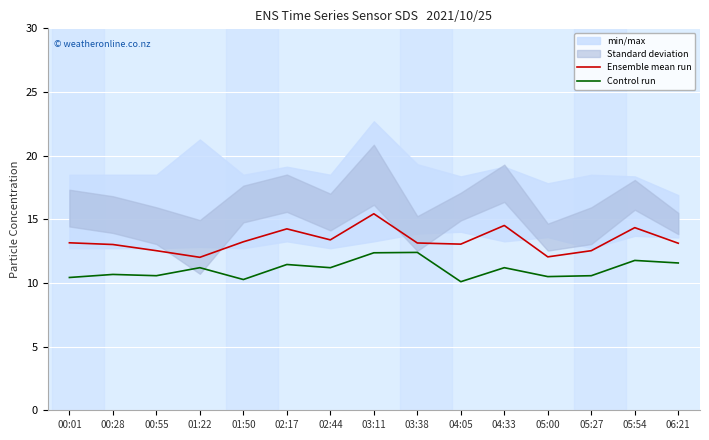

At which category is the sum across all series the highest?

03:11